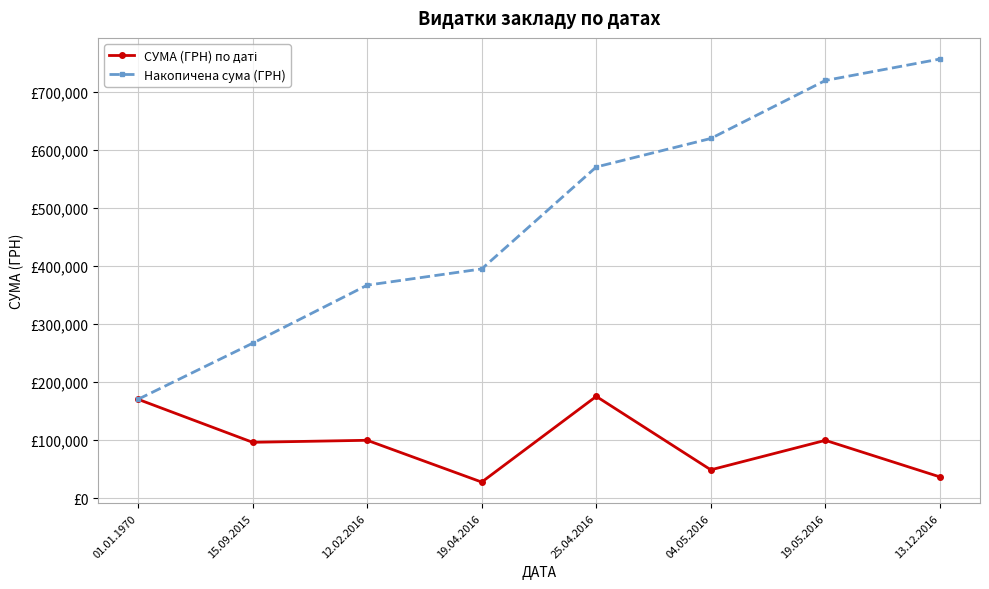

Is this an area chart (filled region under the line)?

No